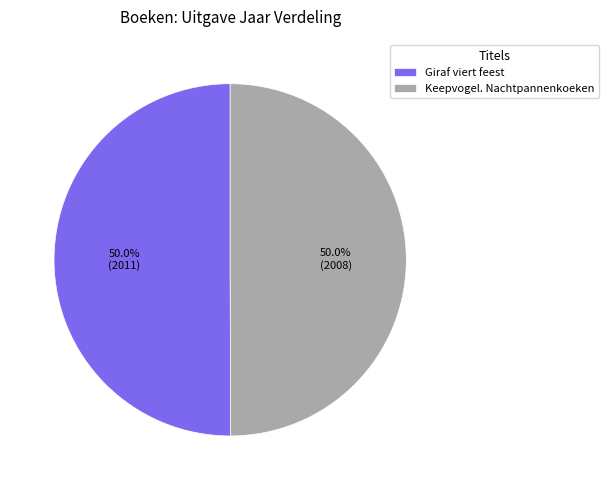

What is the total percentage of Keepvogel. Nachtpannenkoeken and Giraf viert feest?

100.0%